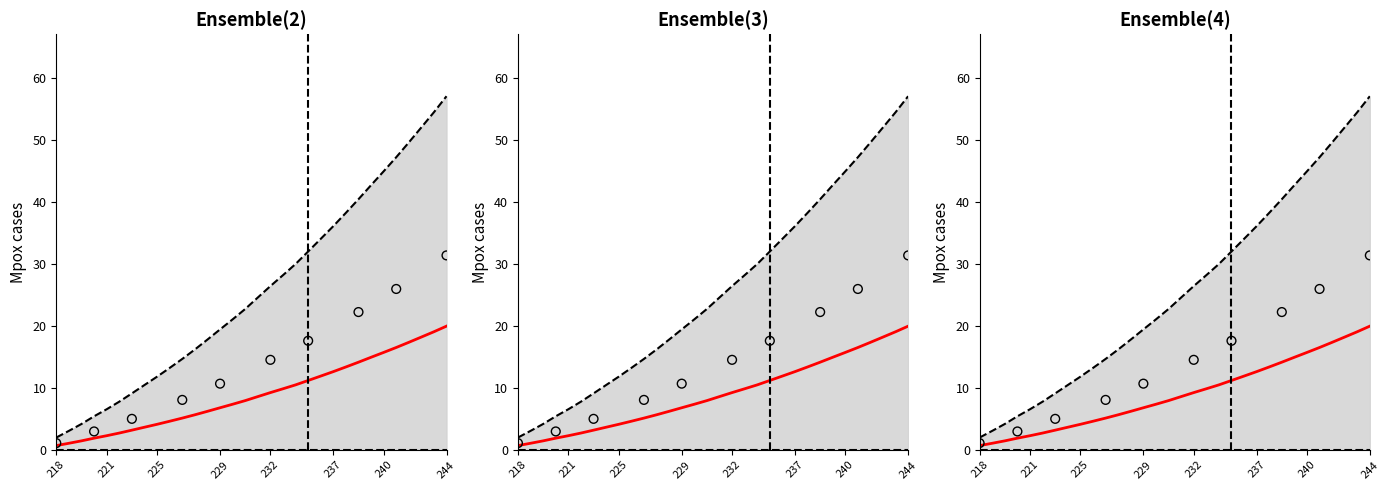

Which has a higher value, 220.7354 or 218.8244?

220.7354